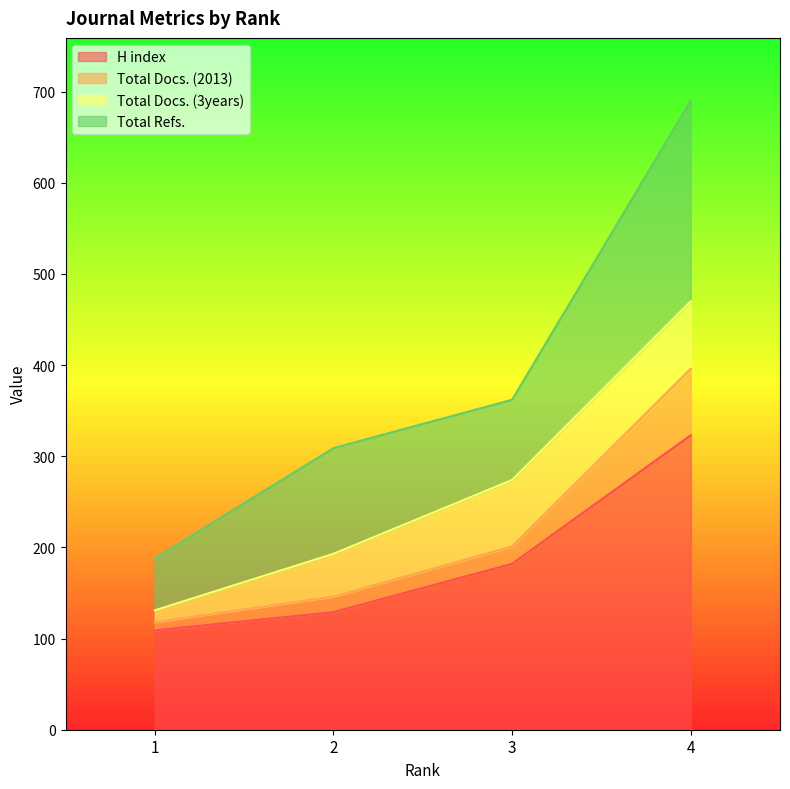

True or false: H index and Total Docs. (2013) cross at least once.

False